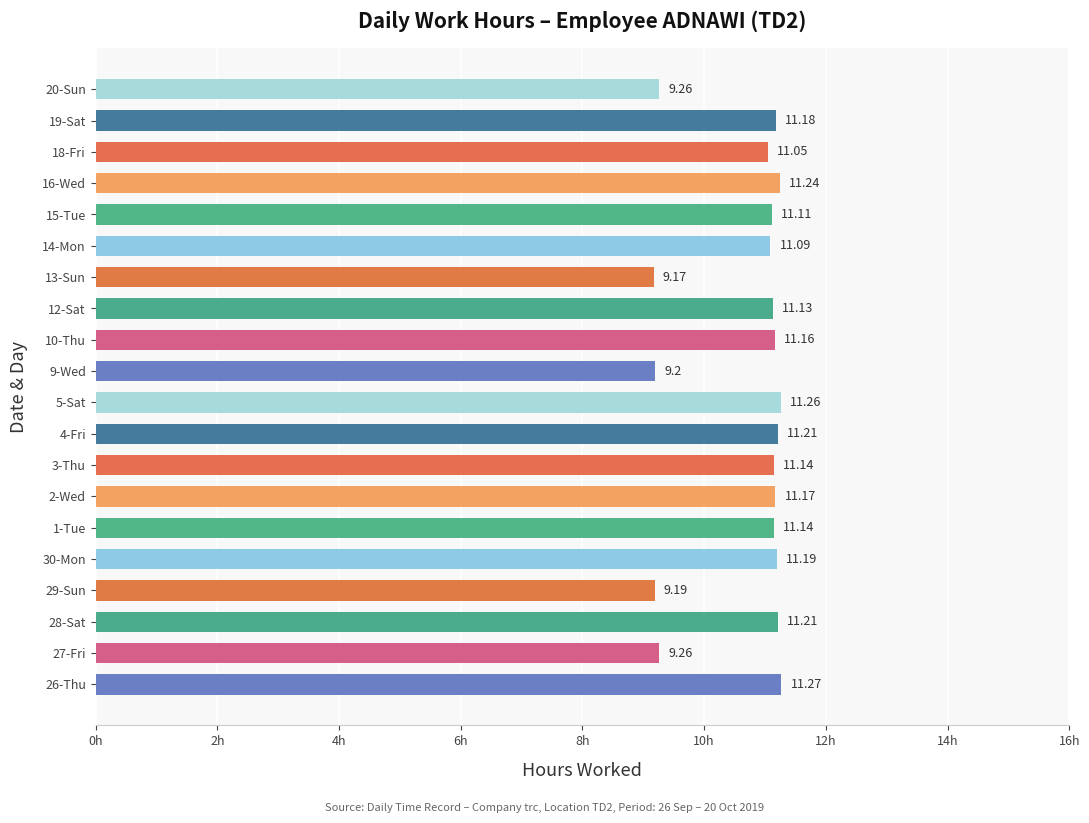

What is the difference between the maximum and minimum values?

2.1